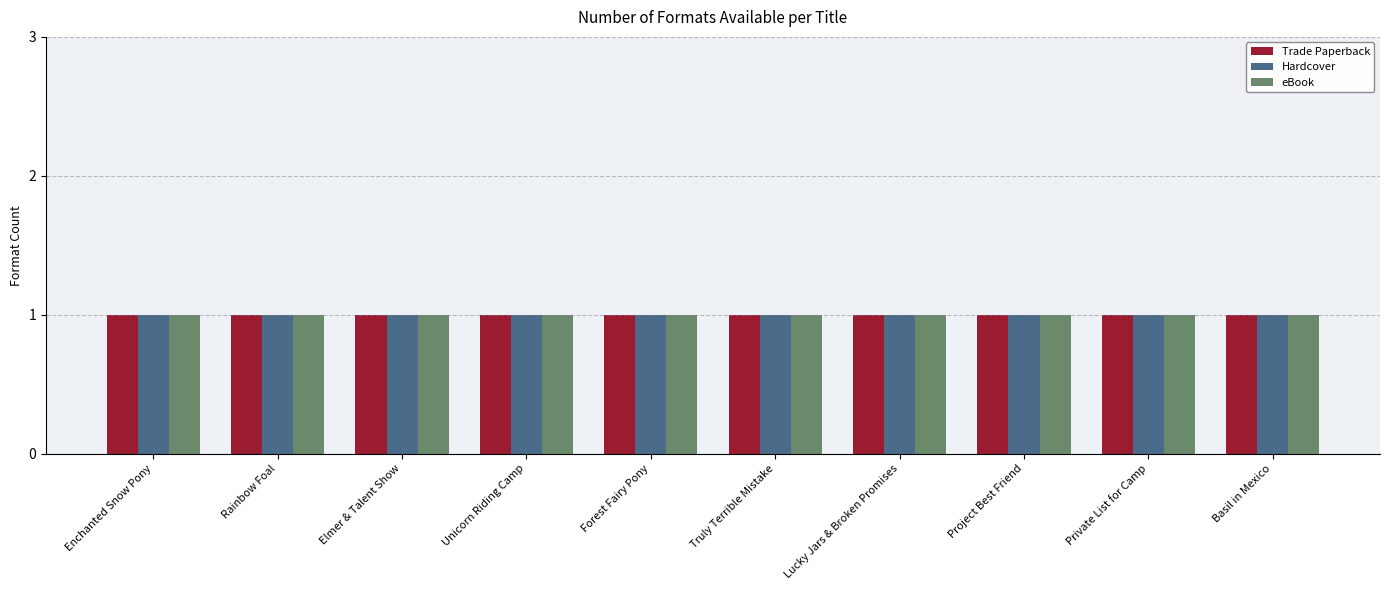

The eBook series shows 17 at Truly Terrible Mistake. True or false?

False